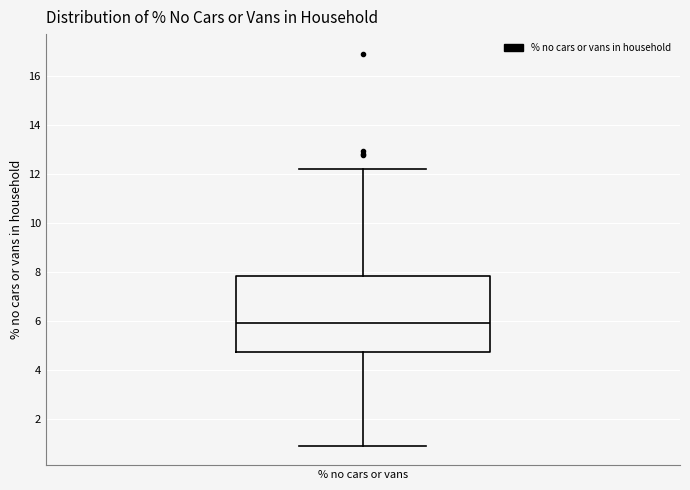

Transcribe this box plot: give where the median line is, the range the box spans, and where the two whiskers end, as read against the y-axis. The values are not printed on the chart, so give them approximately, as read against the axis.

median 6.0, box 4.8 to 7.8, whiskers 1.0 to 12.2